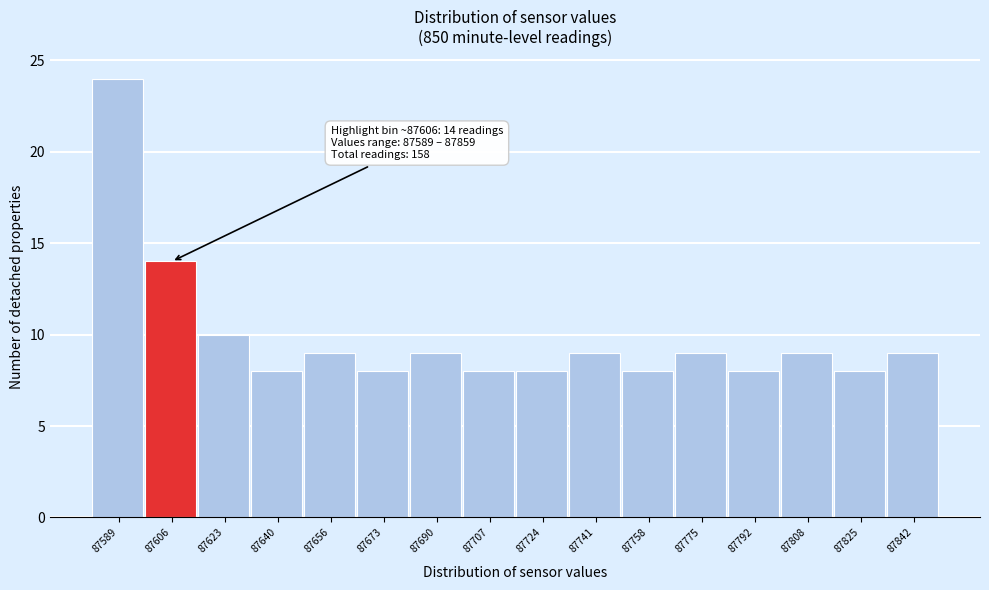

Reading right to left, what are all the values shown in this chart?

87842=9	87825=8	87808=9	87792=8	87775=9	87758=8	87741=9	87724=8	87707=8	87690=9	87673=8	87656=9	87640=8	87623=10	87606=14	87589=24